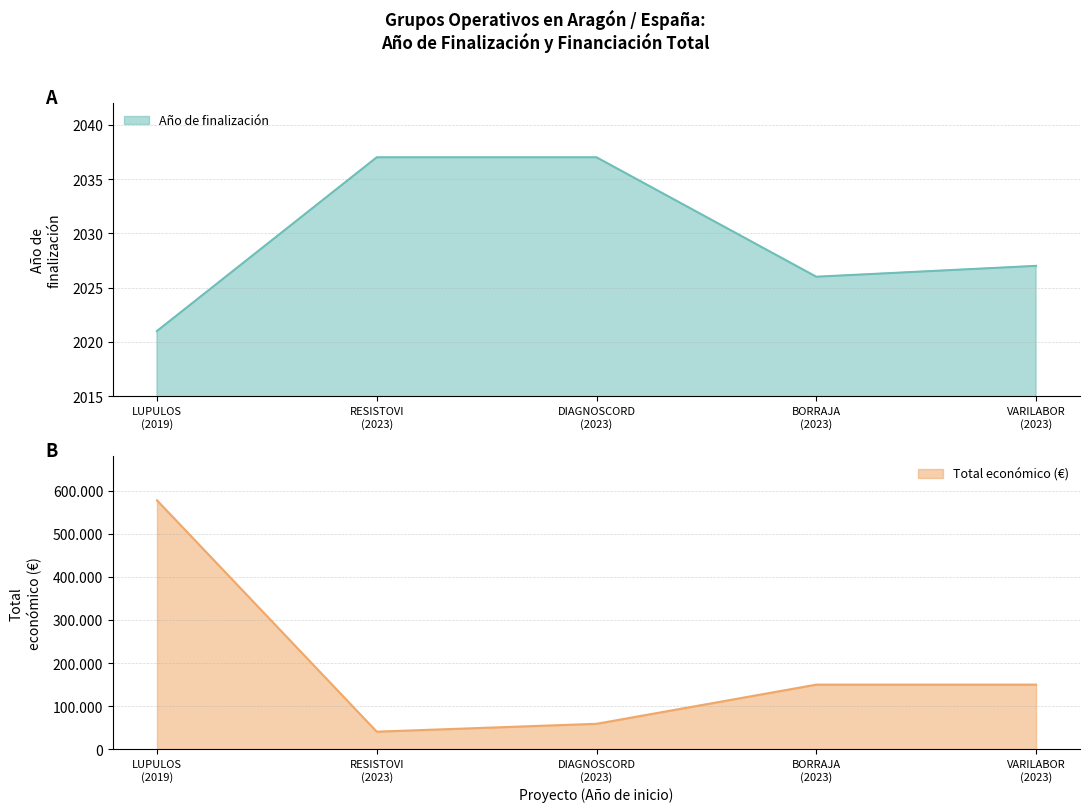

True or false: Año de finalización and Total económico cross at least once.

False